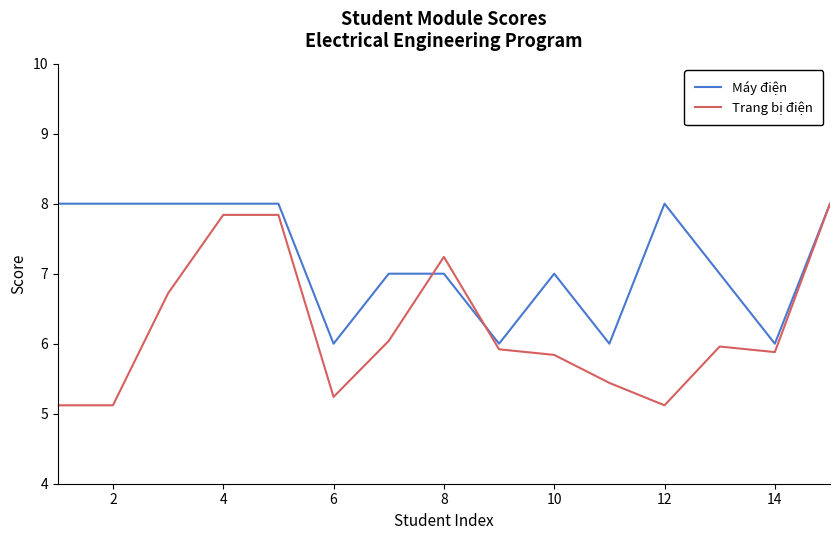

What is the maximum value for Máy điện?

8.0